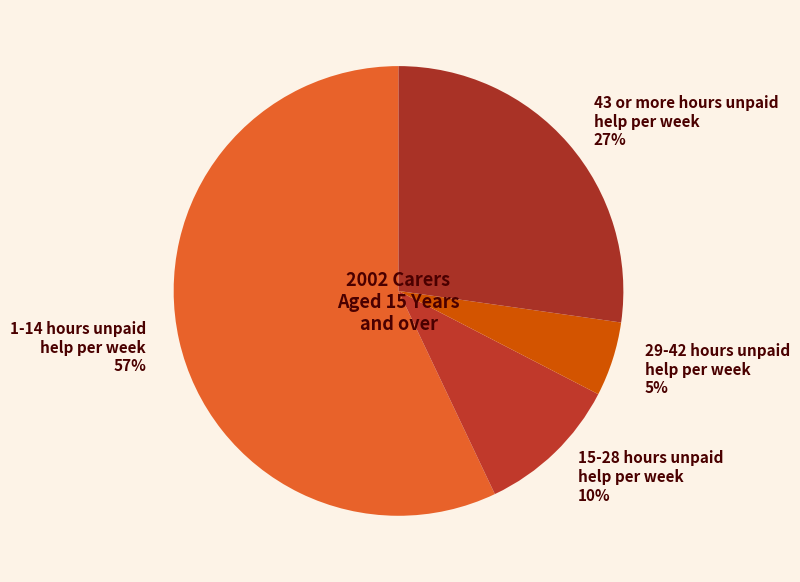

How many segments does this pie chart have?

4